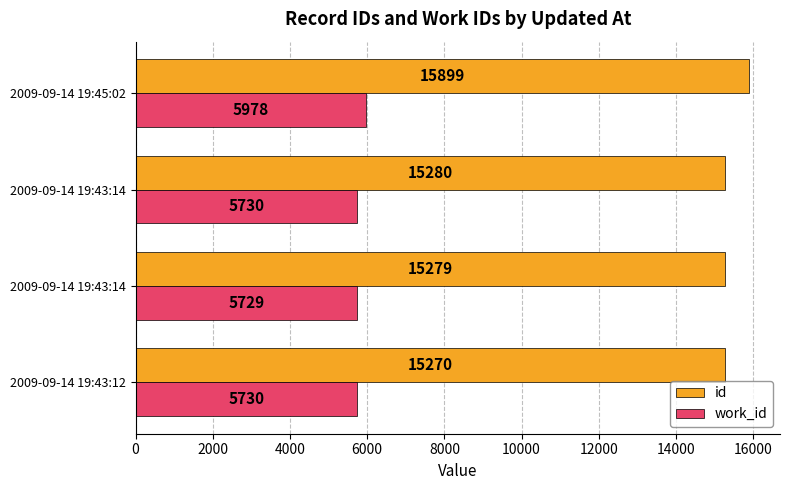

How many distinct data groups are displayed?

2